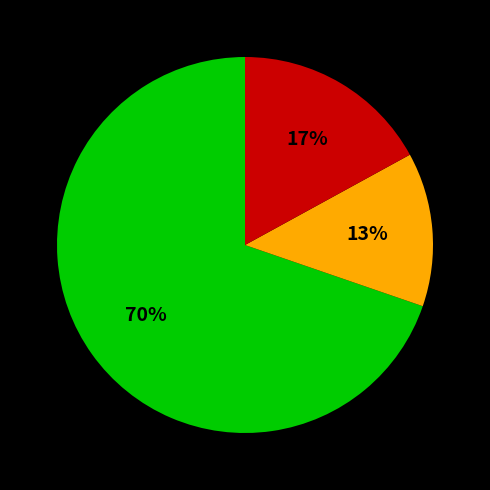

To the nearest percent, what is the average slice percentage?

33%